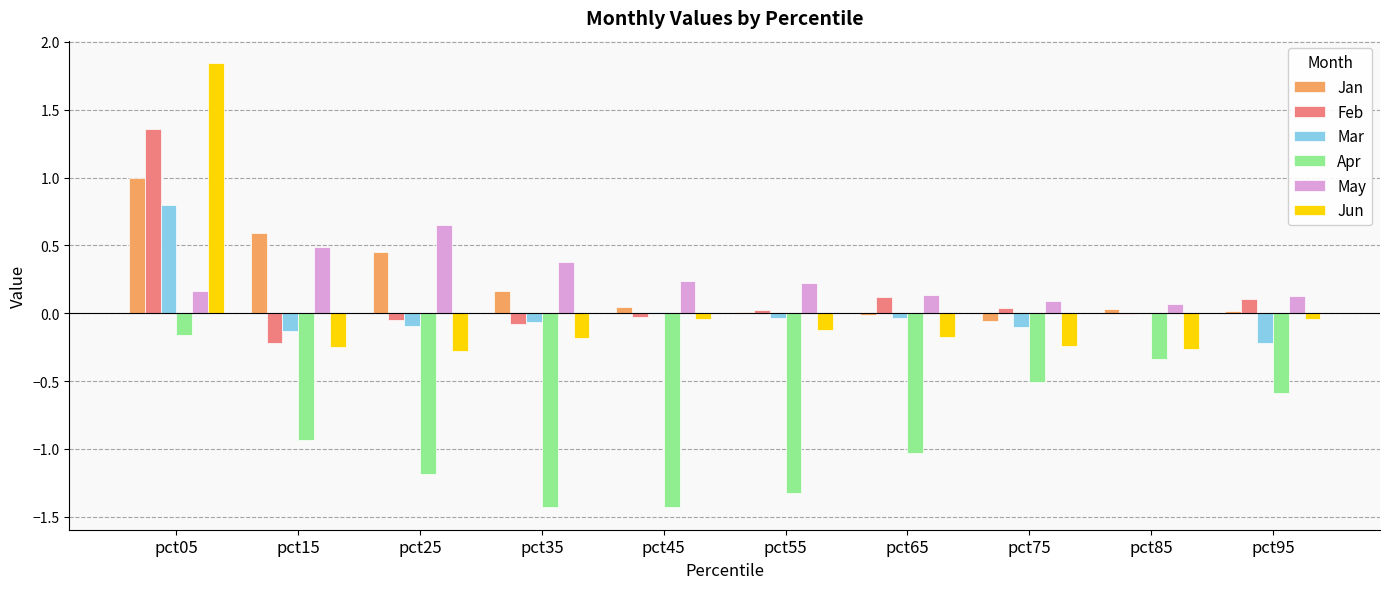

How many groups of bars are there?

10